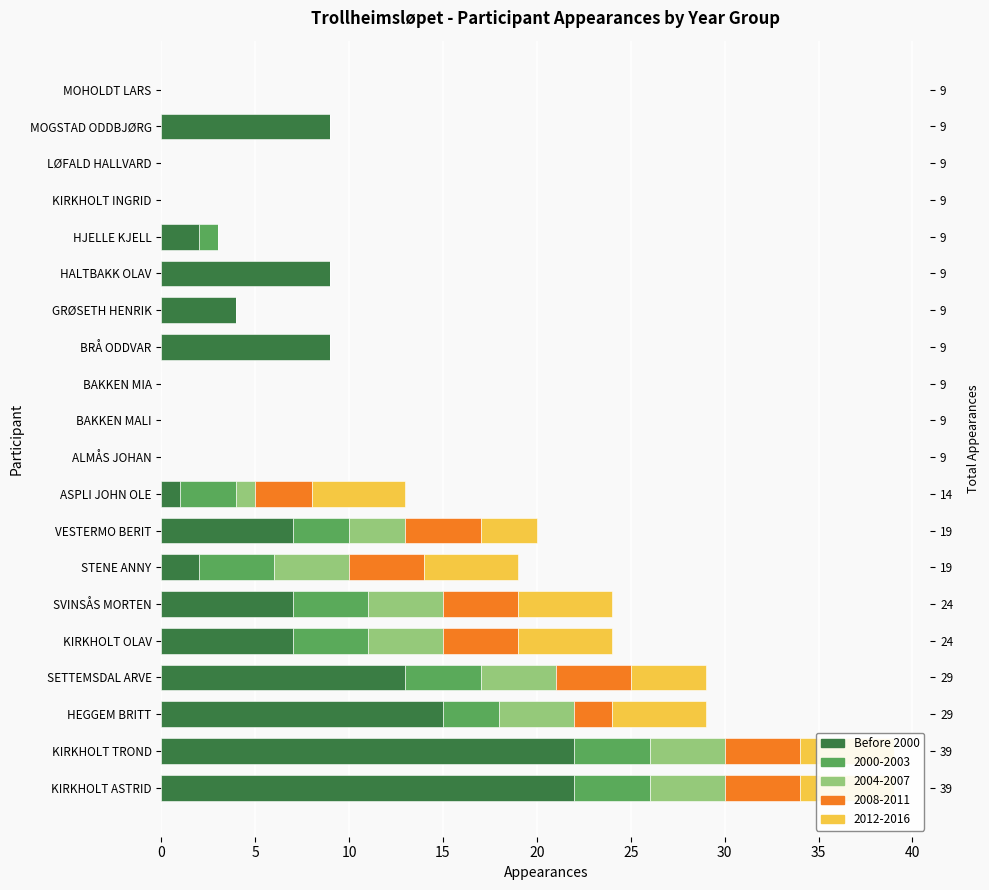

Reading left to right, list all the values displayed in this chart.

22	22	15	13	7	7	2	7	1	0	0	0	9	4	9	2	0	0	9	0